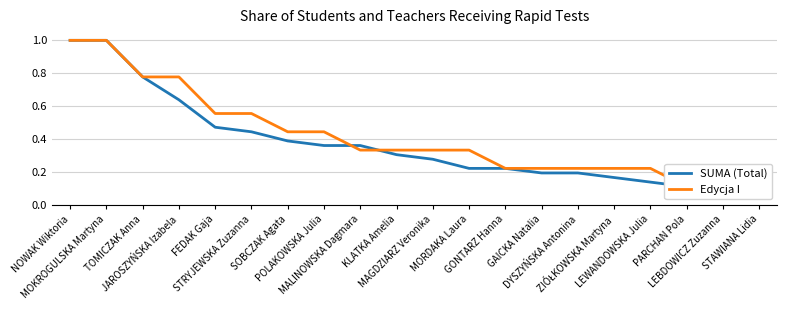

What is the label of the 7th point from the left?

SOBCZAK Agata